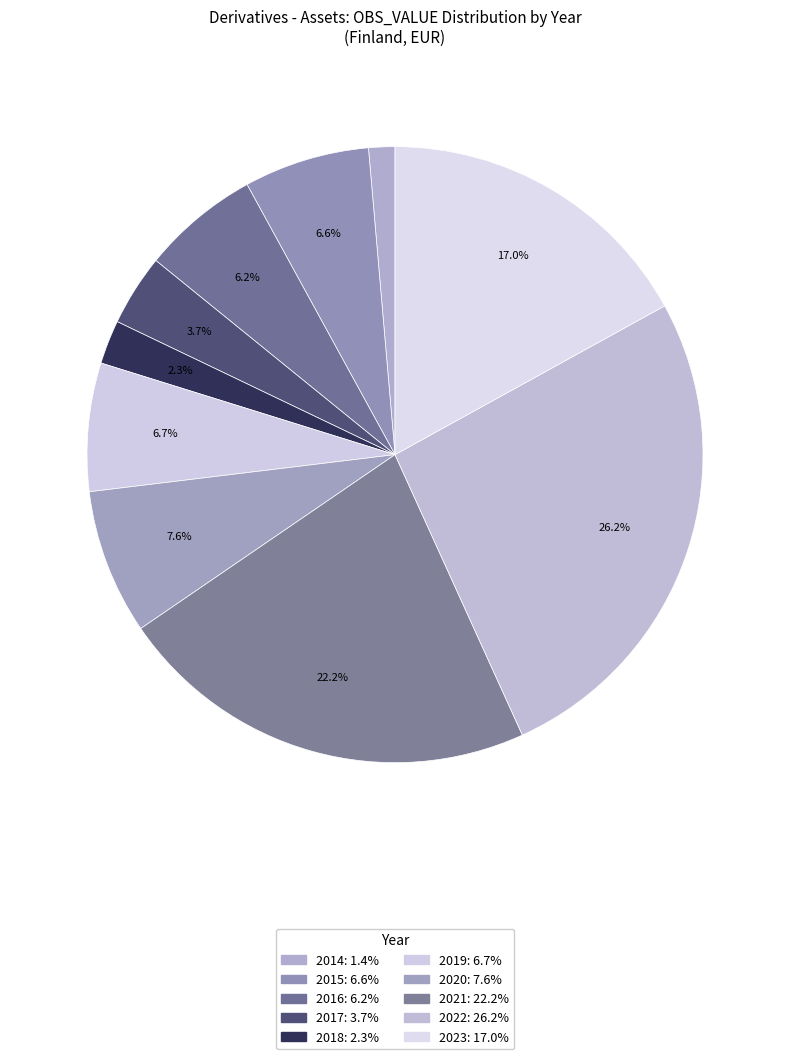

How many slices are in this pie chart?

10